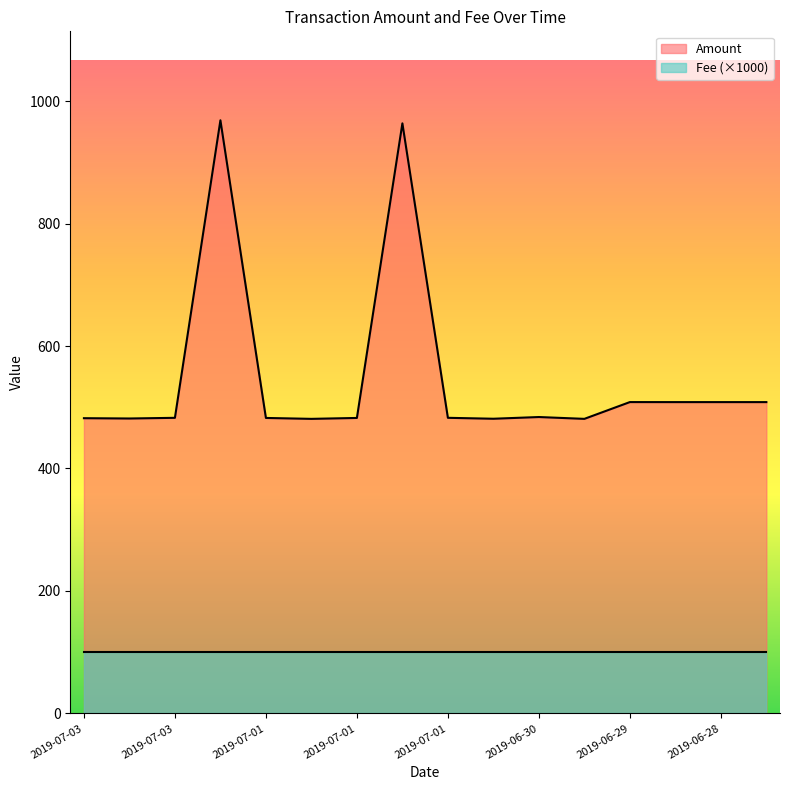

List the labels in order of value, smallest first.

2019-07-01, 2019-06-30, 2019-06-30, 2019-07-03, 2019-07-03, 2019-07-01, 2019-07-01, 2019-07-03, 2019-07-01, 2019-06-30, 2019-06-28, 2019-06-28, 2019-06-28, 2019-06-29, 2019-07-01, 2019-07-02